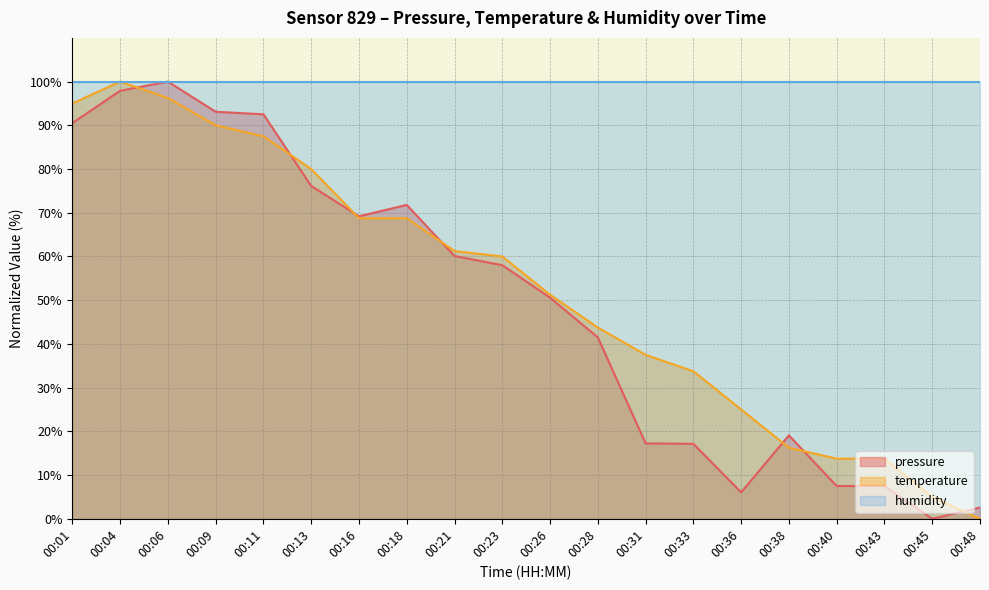

What are all the series names shown in the legend?

pressure, temperature, humidity